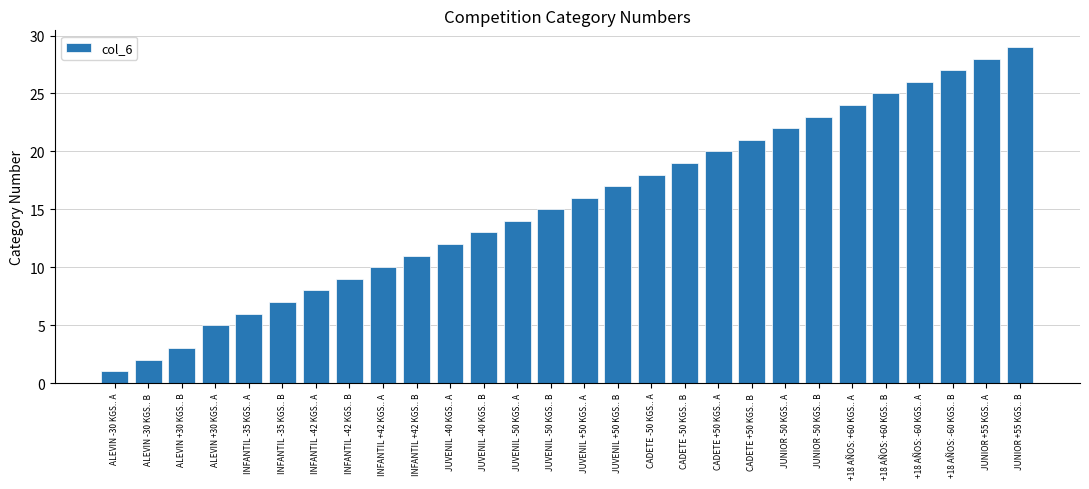

What is the difference between the maximum and minimum values?

28